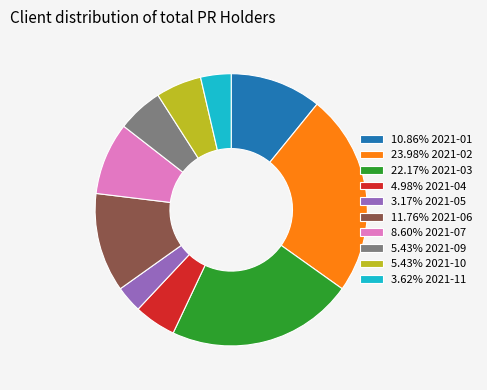

Is the sum of 5.43% 2021-10 and 11.76% 2021-06 greater than half?

No